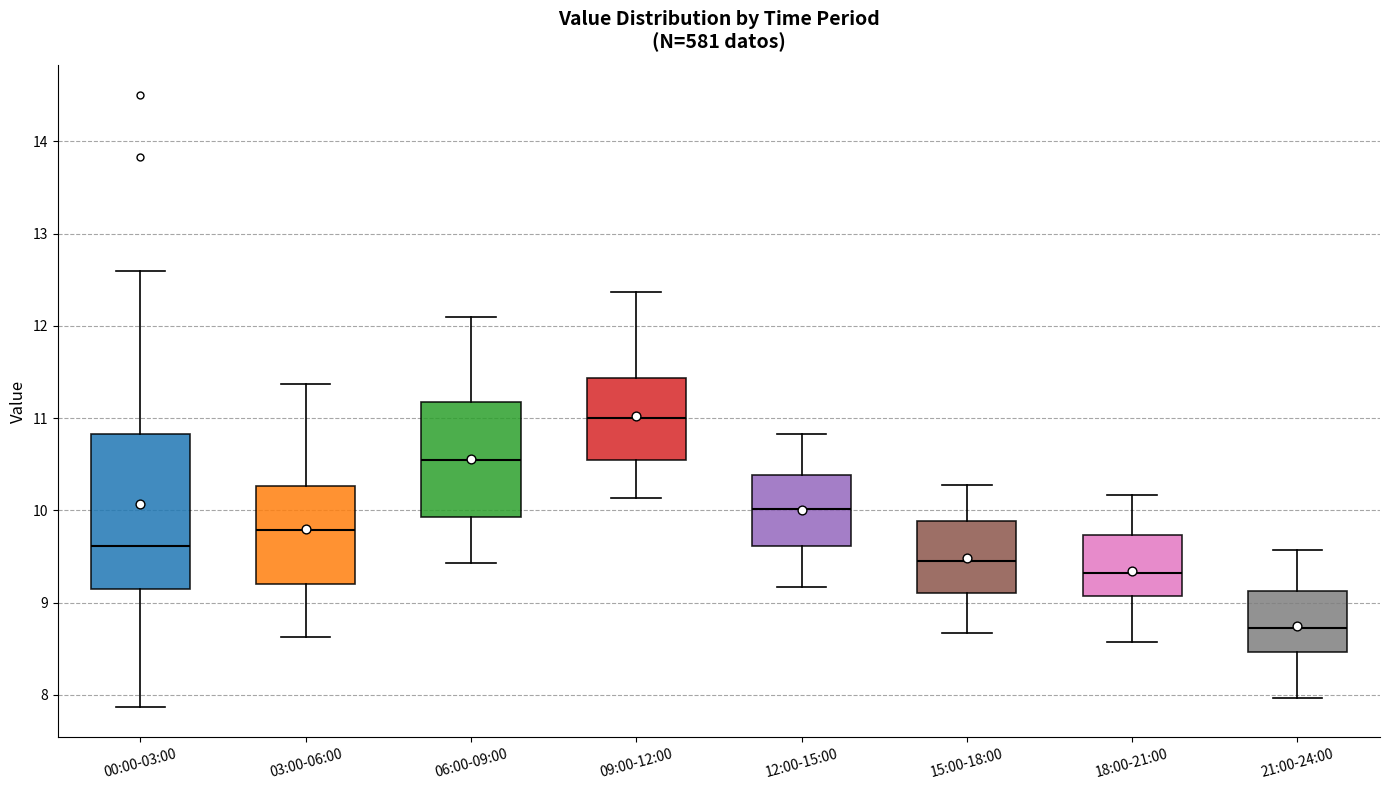

Where does the upper whisker of the box for 18:00-21:00 end on the y-axis? The values are not printed on the chart, so give them approximately, as read against the axis.

10.2